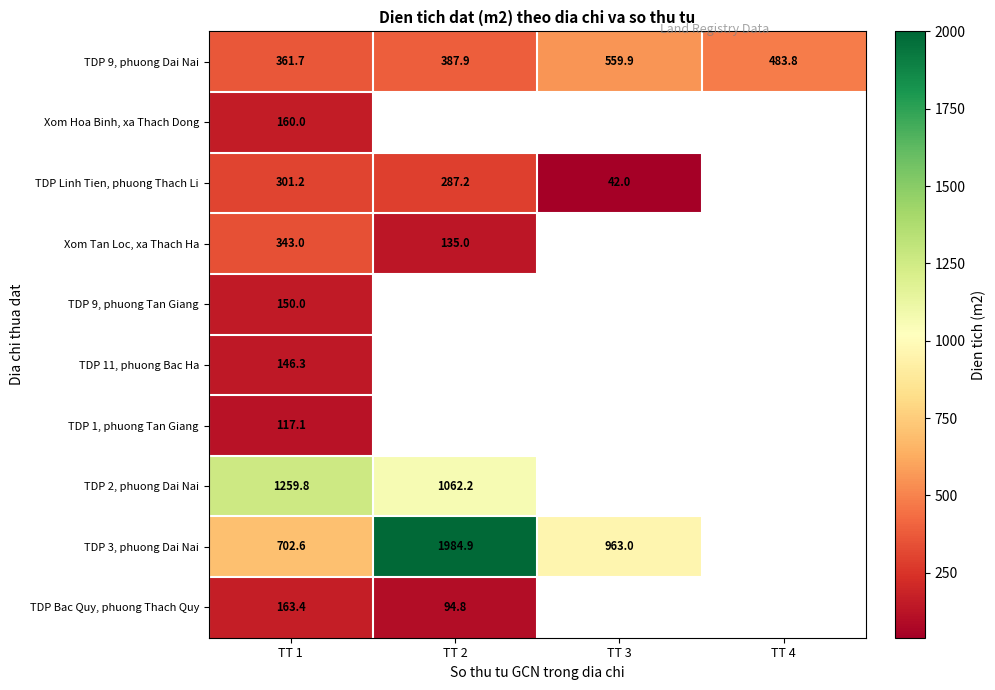

At which label does TDP 9, phuong Dai Nai first exceed 483?

TT 3